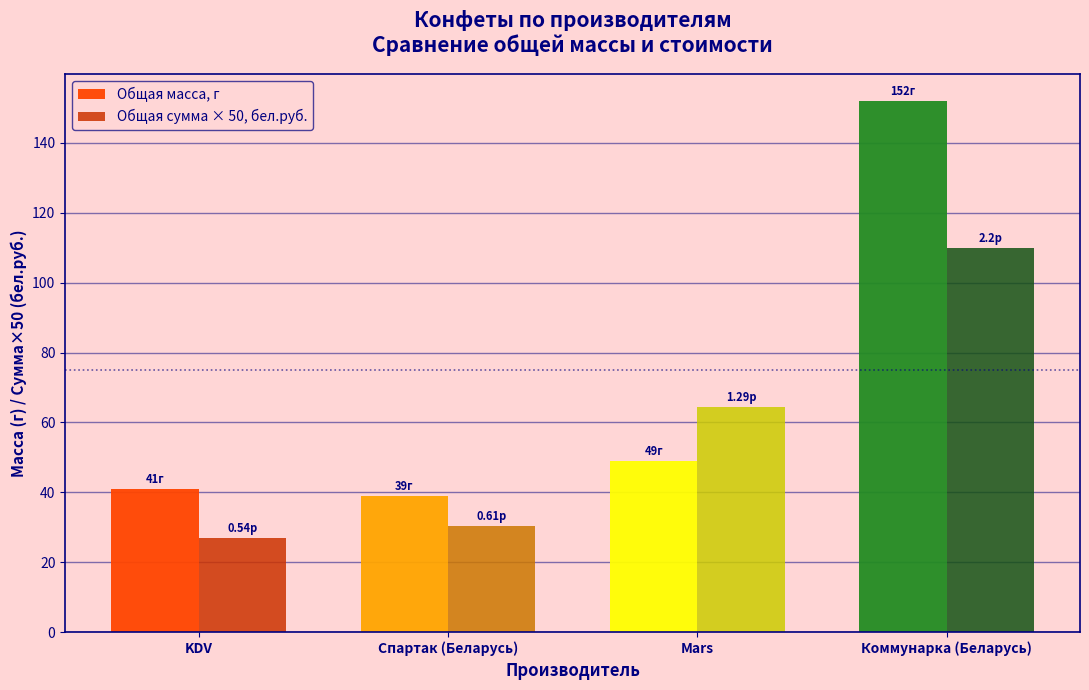

How many data points in Общая сумма × 50, бел.руб. are above 64?

2